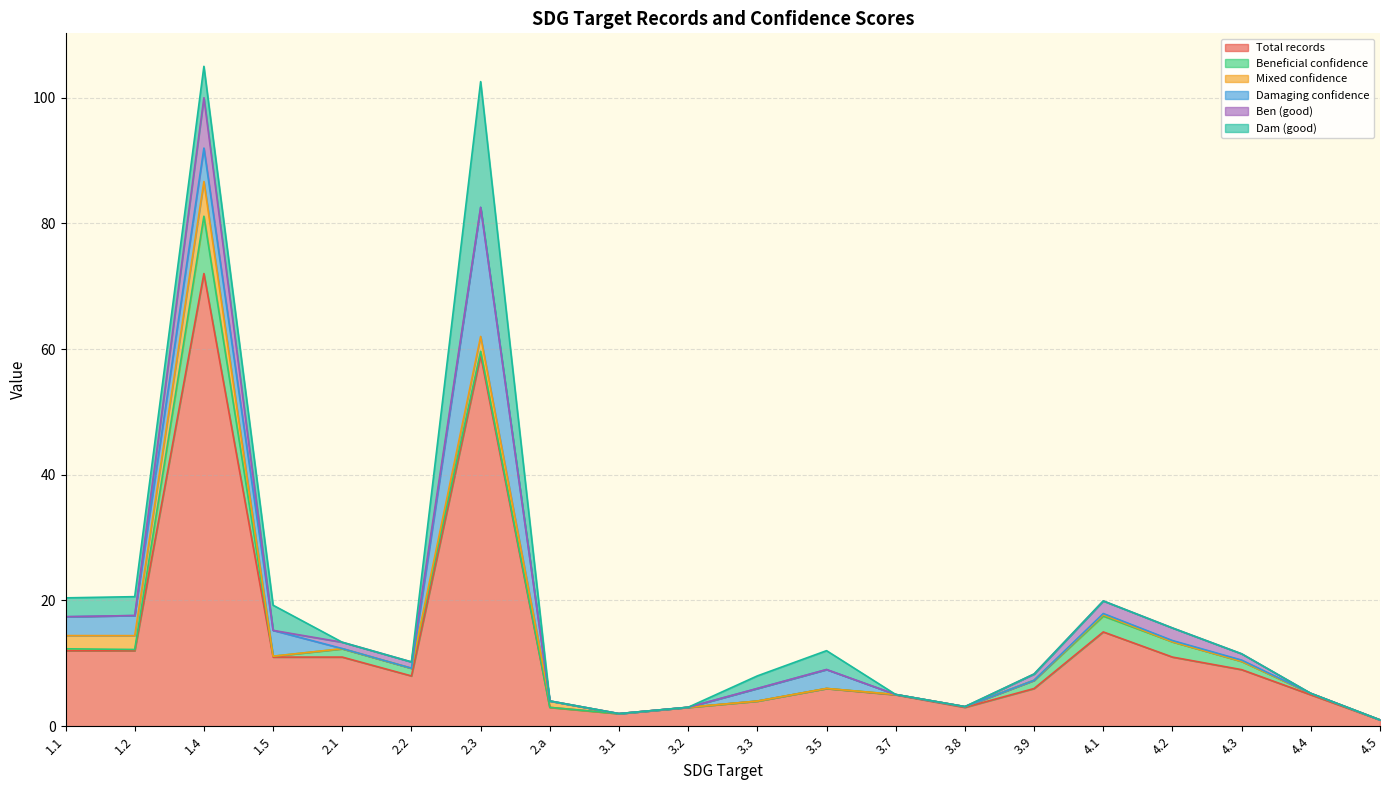

How many interior local peaks does the Beneficial confidence series have?

4